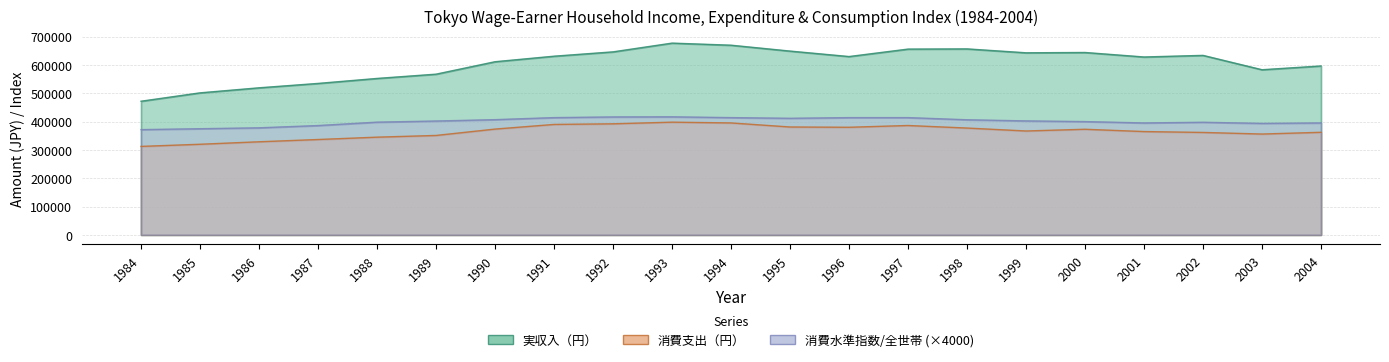

Does the chart display data point markers on the line(s)?

No